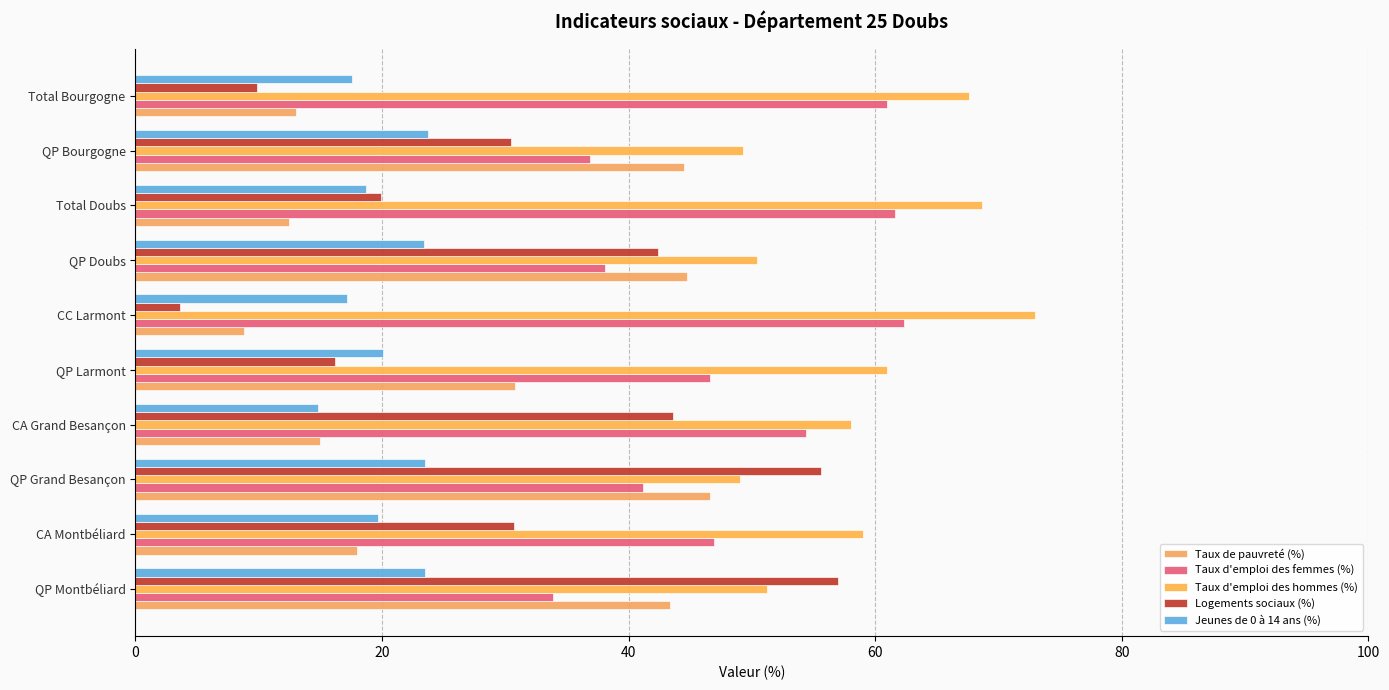

What is the lowest value of the Logements sociaux (%) series?

3.6